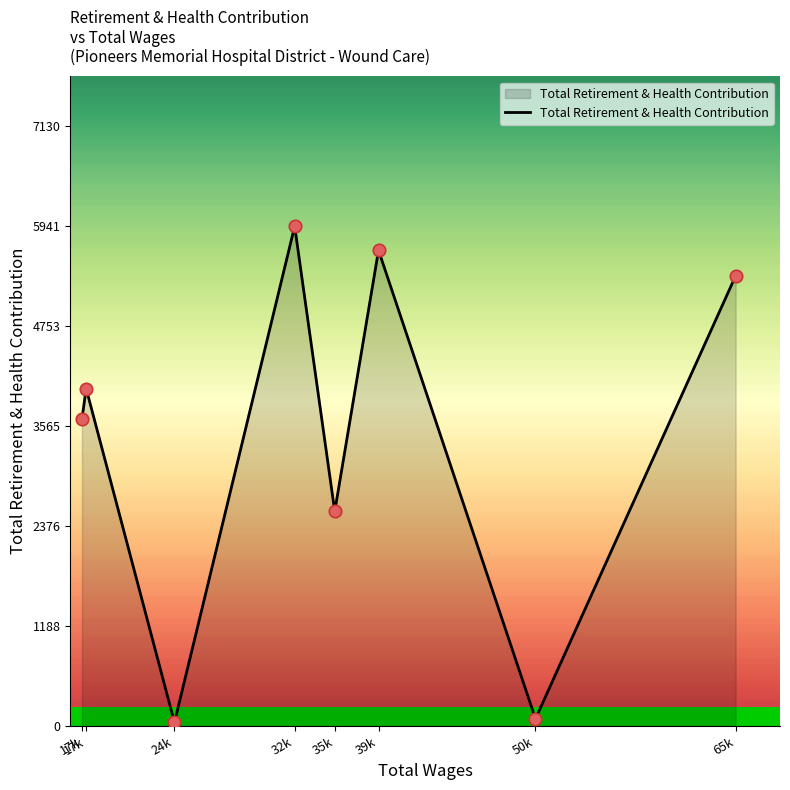

Which has a higher value, 35k or 24k?

35k